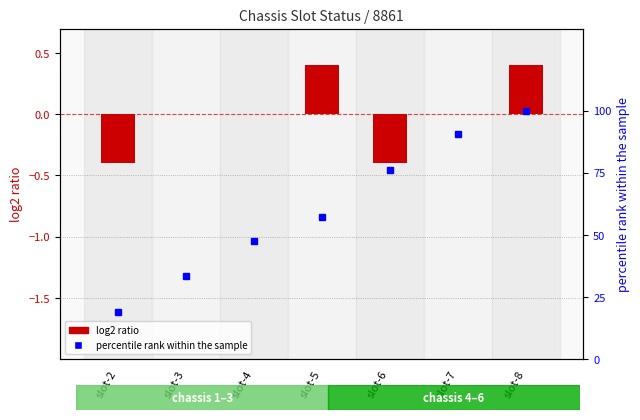

What is the value of the percentile rank within the sample bar at the 3rd from the left?

47.6